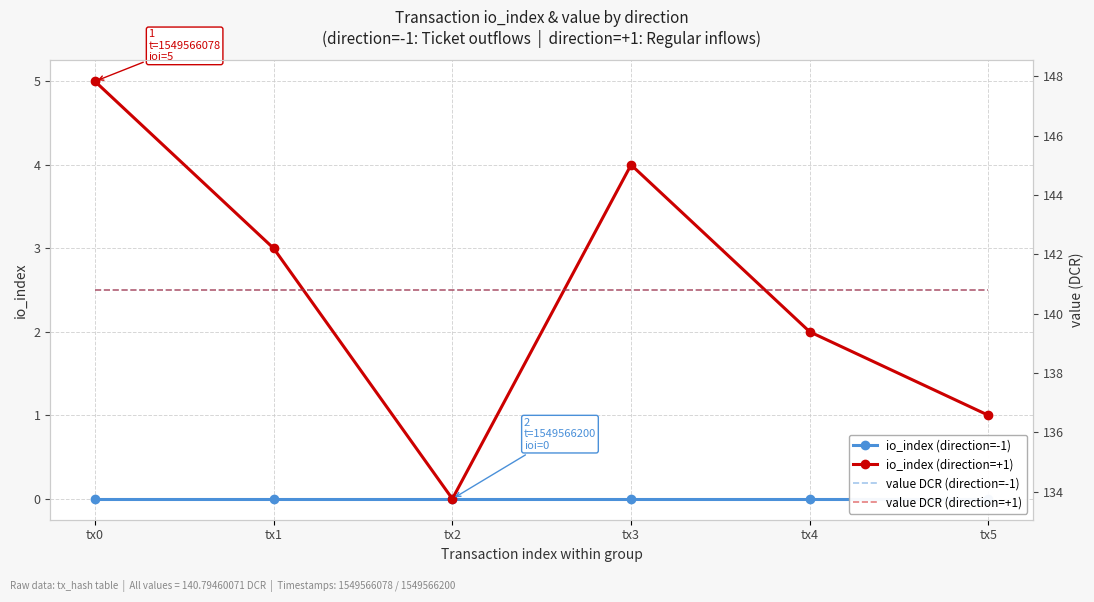

At which category is the sum across all series the highest?

tx0